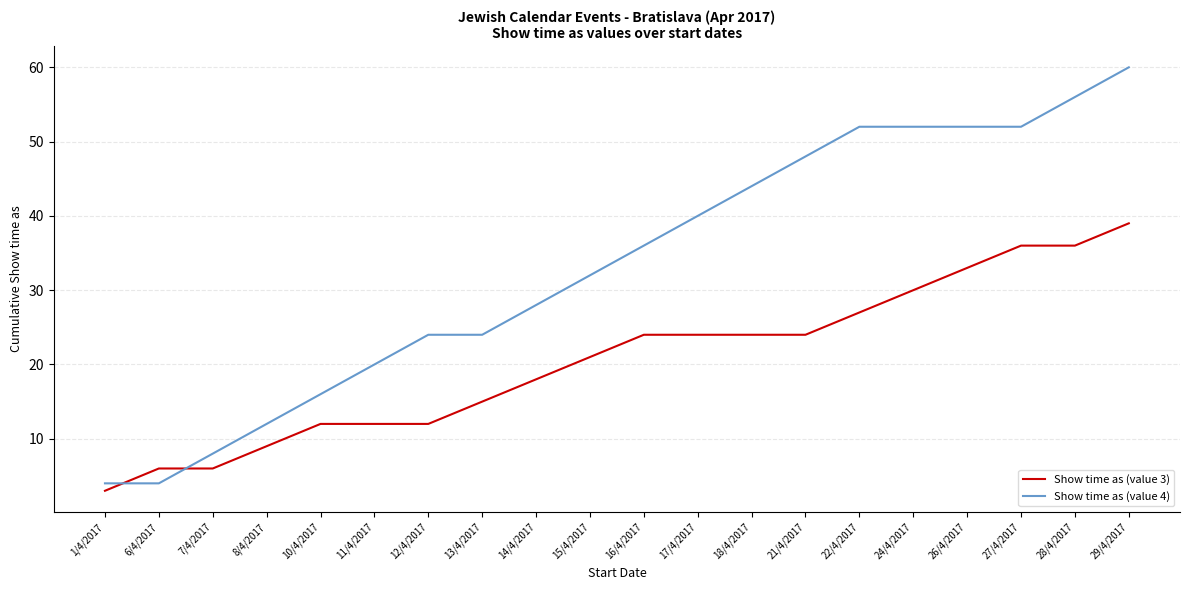

Rank the series at 27/4/2017 from lowest to highest value.

Show time as (value 3), Show time as (value 4)